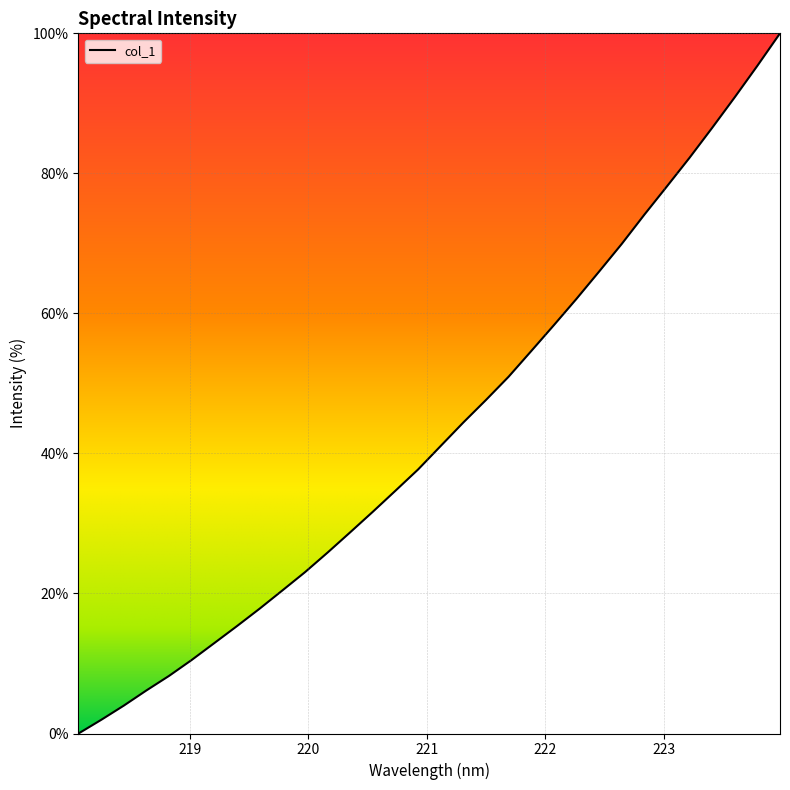

What is the difference between the maximum and minimum values?

100.0